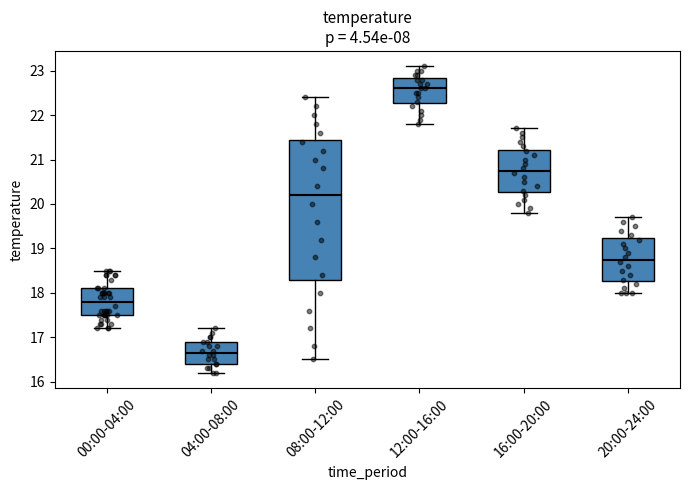

Reading left to right, read every box against the y-axis: the position of its median line, the range the box covers, and the ends of its whiskers. The values are not printed on the chart, so give them approximately, as read against the axis.

00:00-04:00: median 17.8, box 17.5 to 18.1, whiskers 17.2 to 18.5
04:00-08:00: median 16.7, box 16.4 to 16.9, whiskers 16.2 to 17.2
08:00-12:00: median 20.2, box 18.3 to 21.5, whiskers 16.5 to 22.4
12:00-16:00: median 22.6, box 22.3 to 22.8, whiskers 21.8 to 23.1
16:00-20:00: median 20.8, box 20.3 to 21.2, whiskers 19.8 to 21.7
20:00-24:00: median 18.8, box 18.3 to 19.2, whiskers 18.0 to 19.7